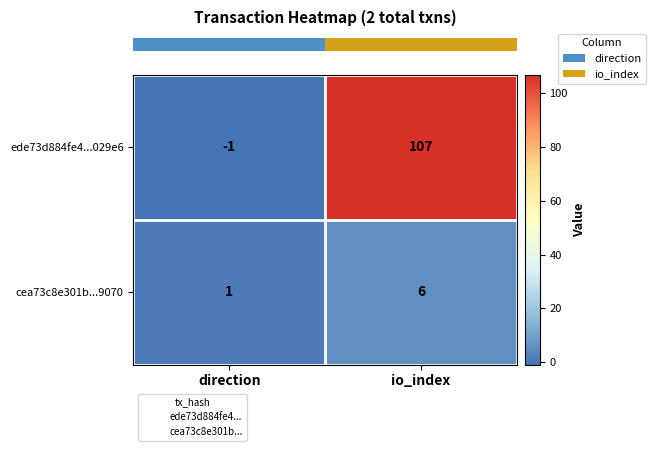

Rank the series by their maximum value, from lowest to highest.

cea73c8e301b...9070, ede73d884fe4...029e6